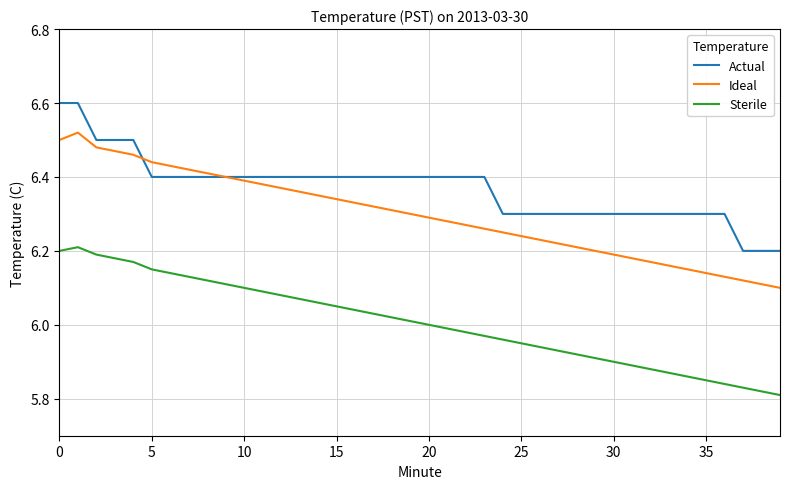

Which series has the largest total across all categories?

Actual